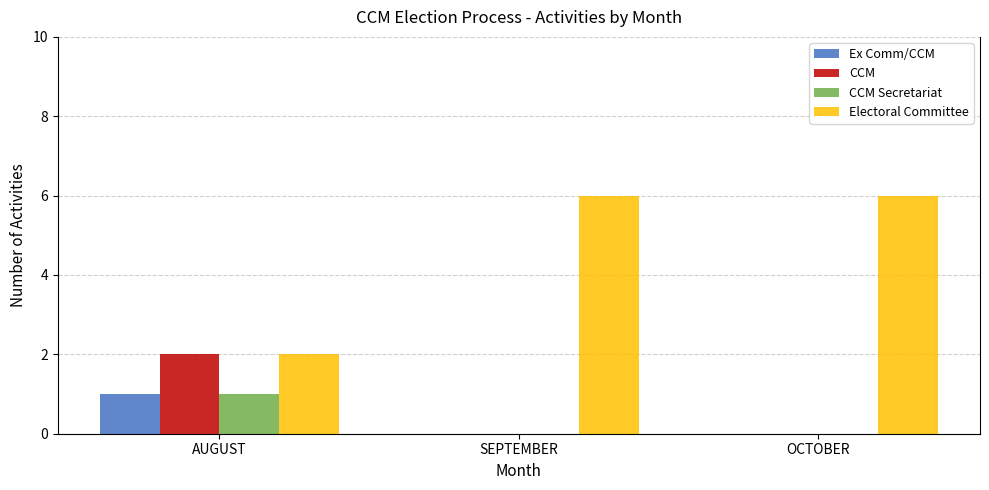

How many data points does each series have?

3